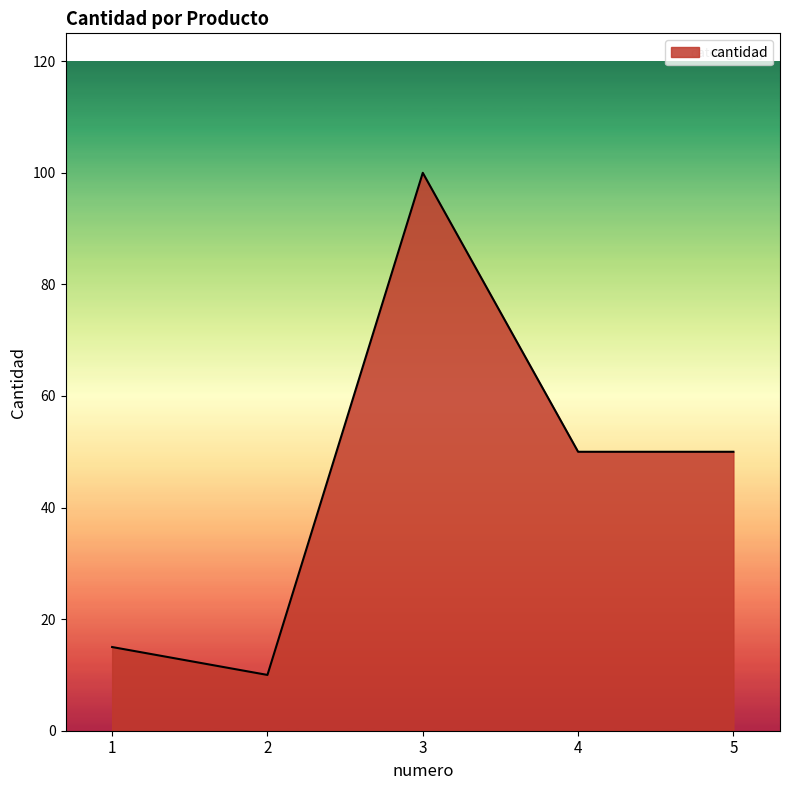

The chart shows a value of 10 at 2. True or false?

True